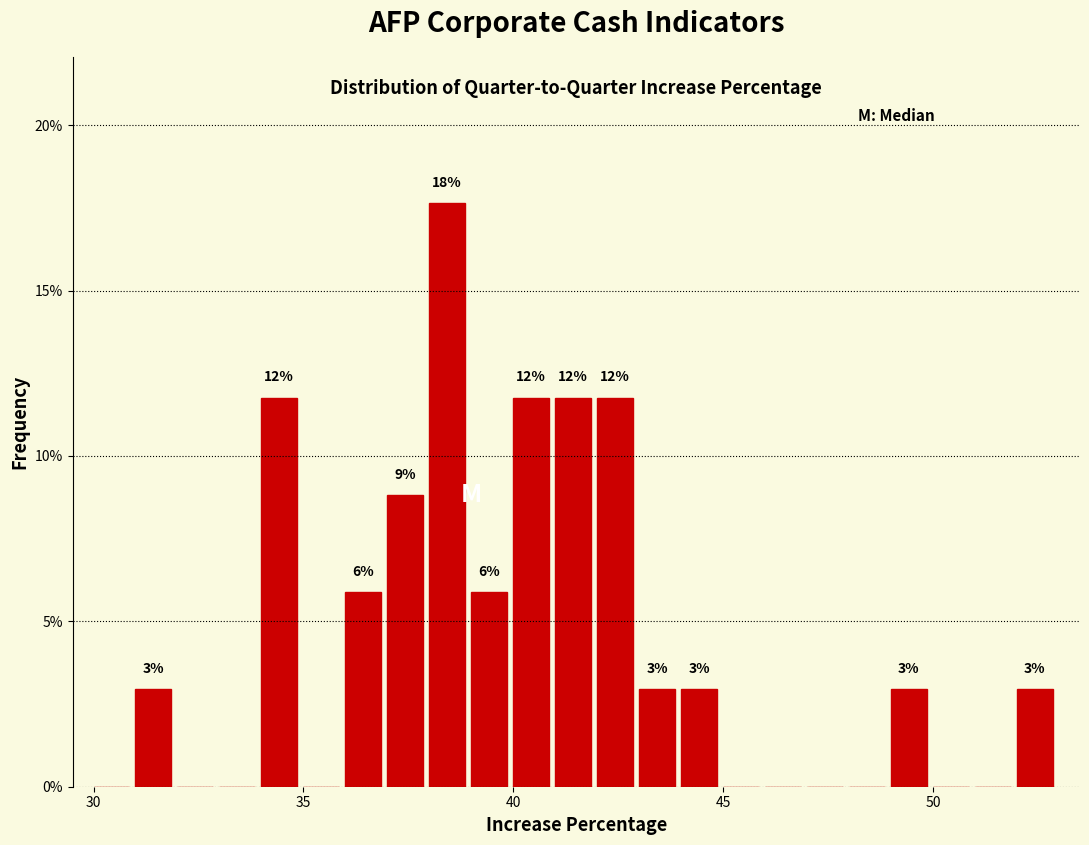

Around what value on the x-axis is the tallest bar? Give the approximate position of its centre, as read against the axis.

38.5